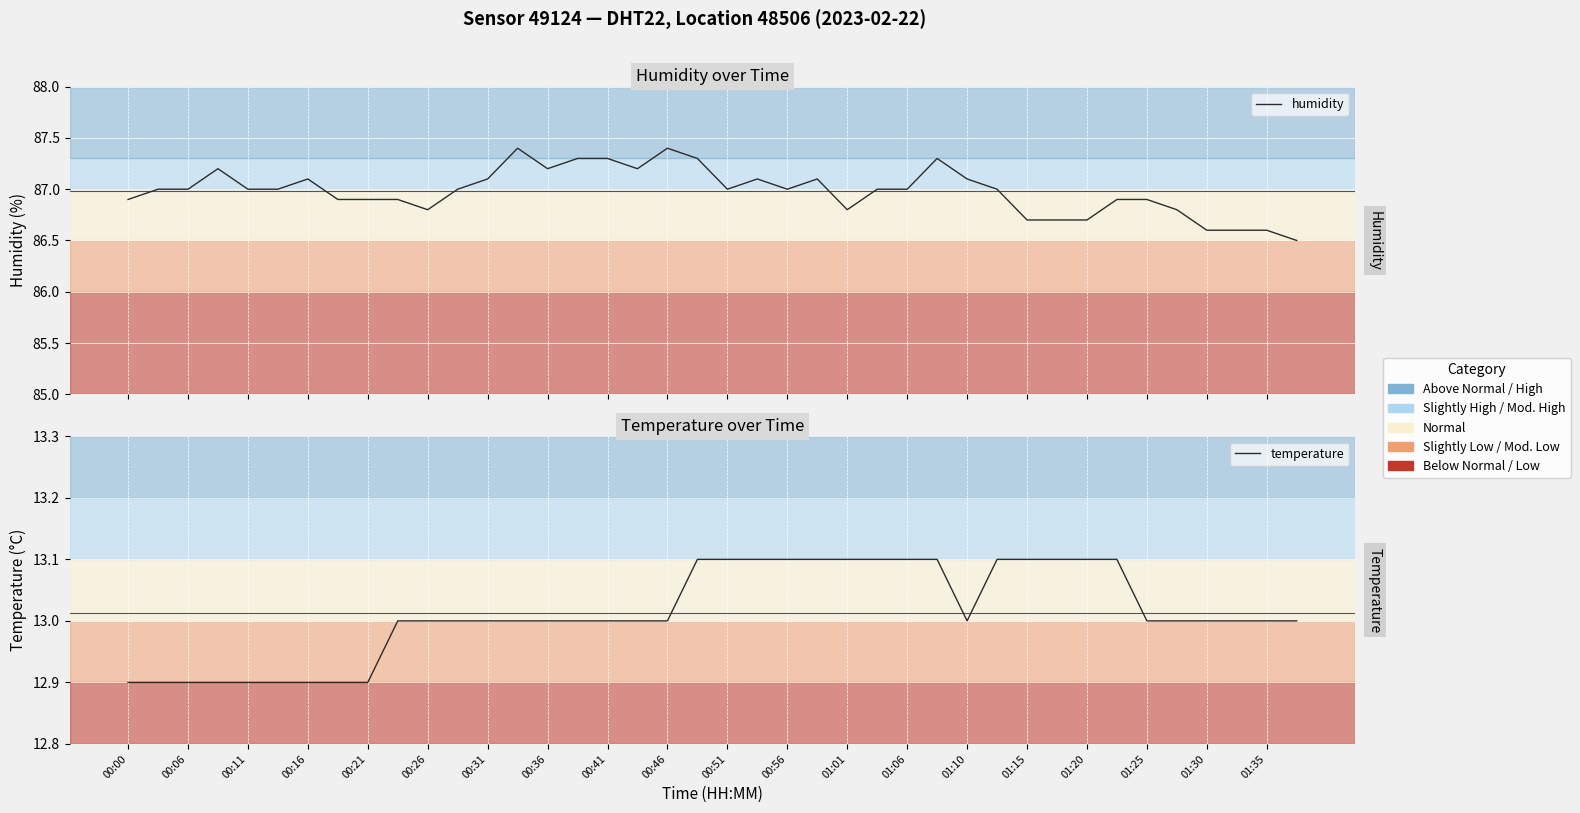

What is the difference between the maximum and minimum values in the temperature series?

0.2